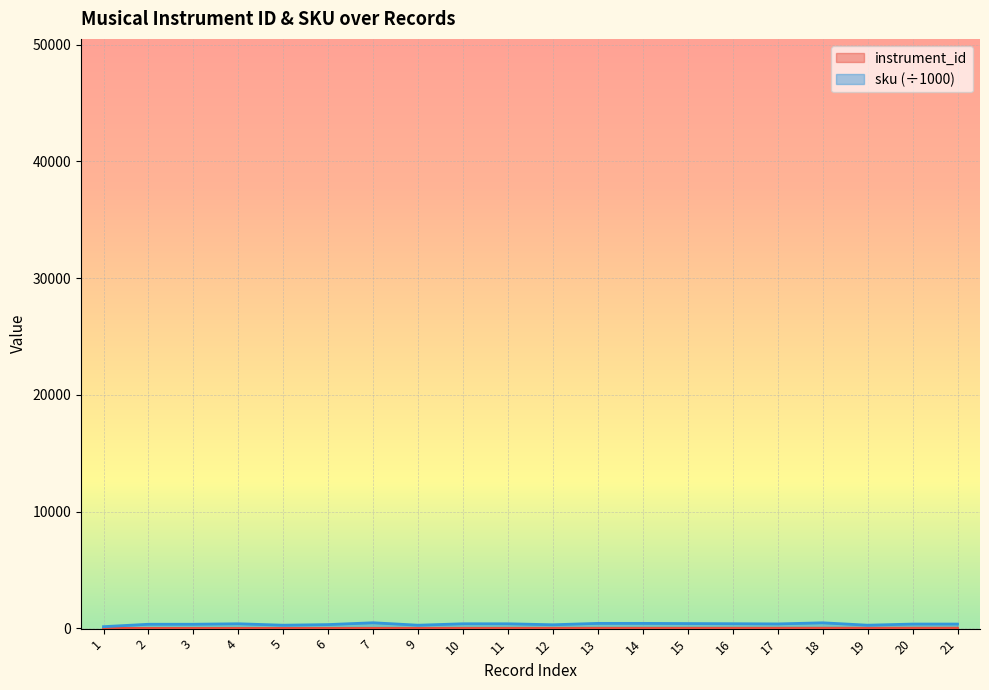

What is the difference between the maximum and minimum values in the sku series?

334.1